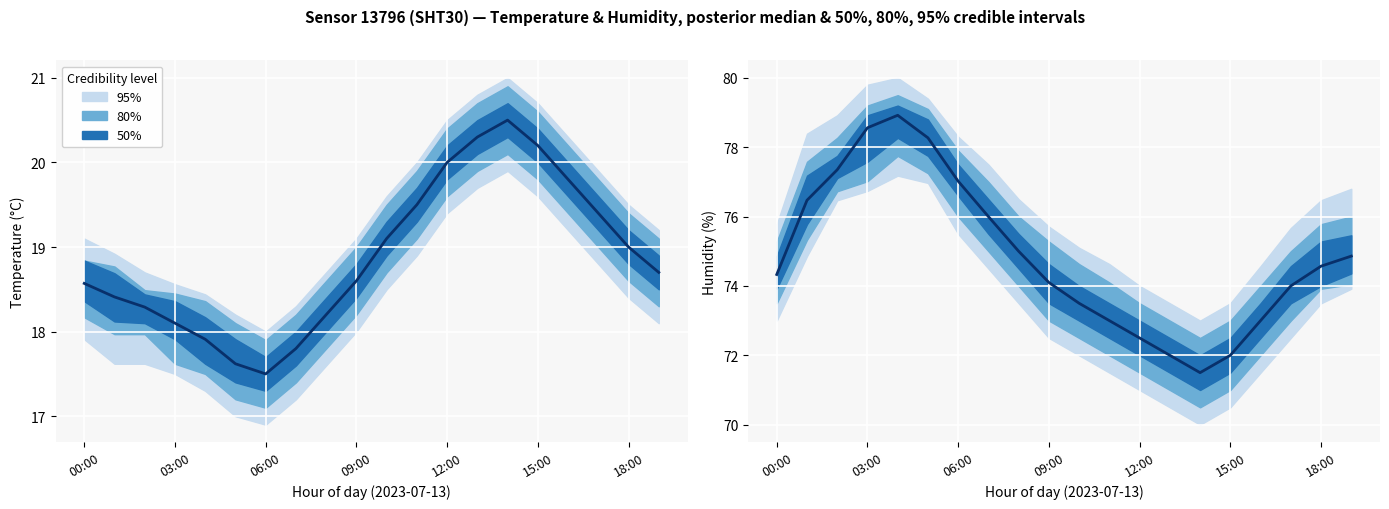

How many interior local peaks (higher than both neighbors) does the data have?

1